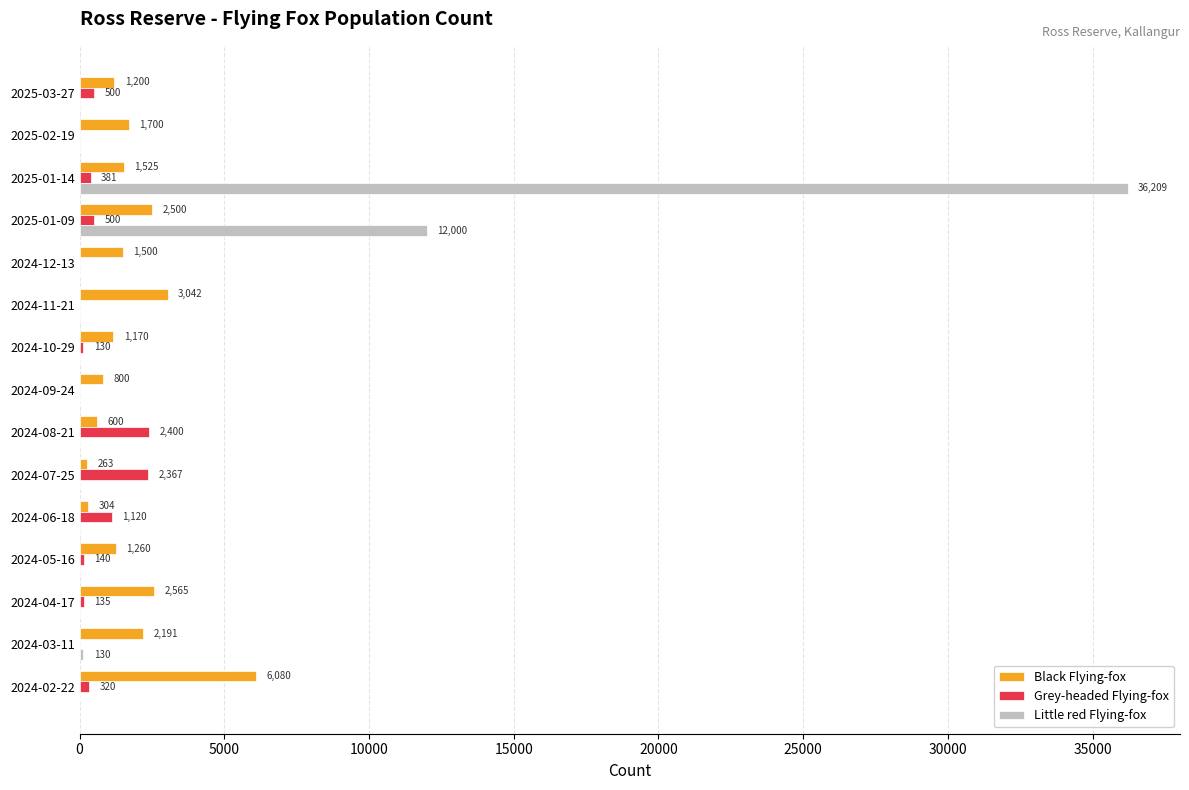

Which series has the largest total across all categories?

Little red Flying-fox